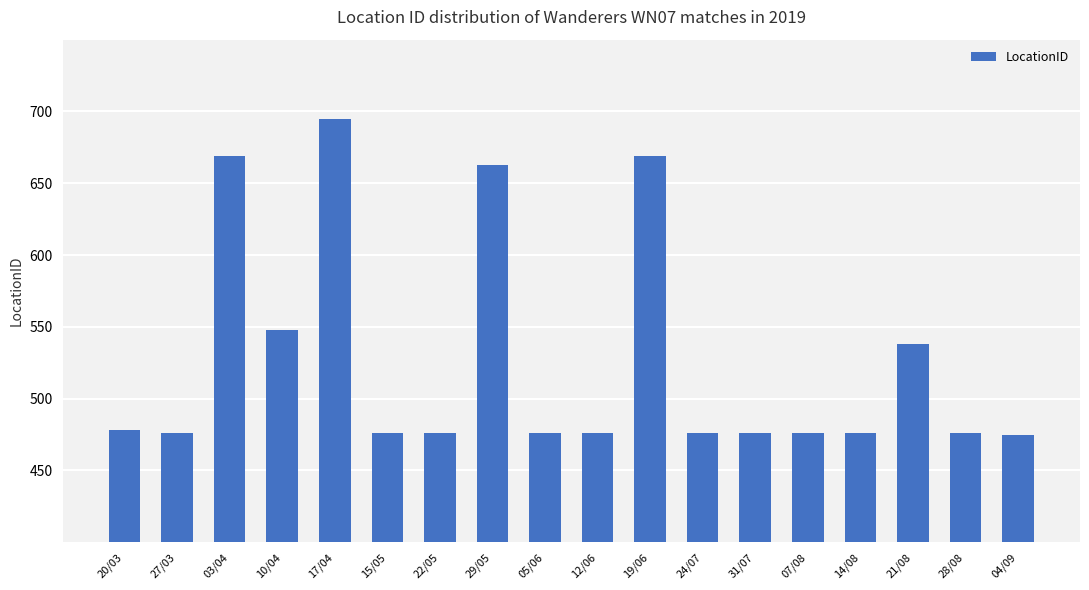

What is the difference between the maximum and second lowest values?

219